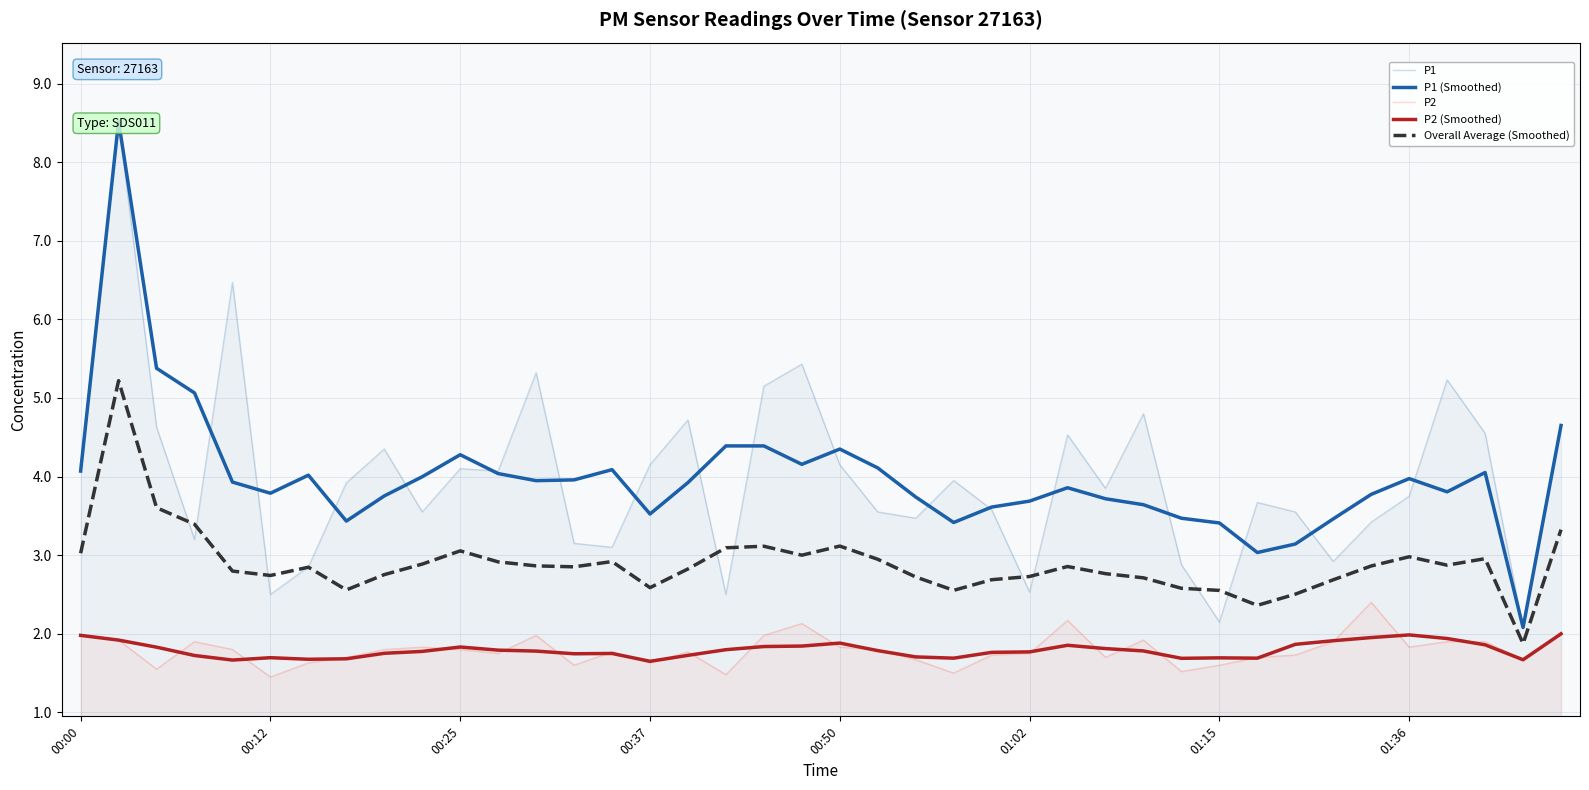

The Overall Average (Smoothed) series shows 2.9 at 11. True or false?

True